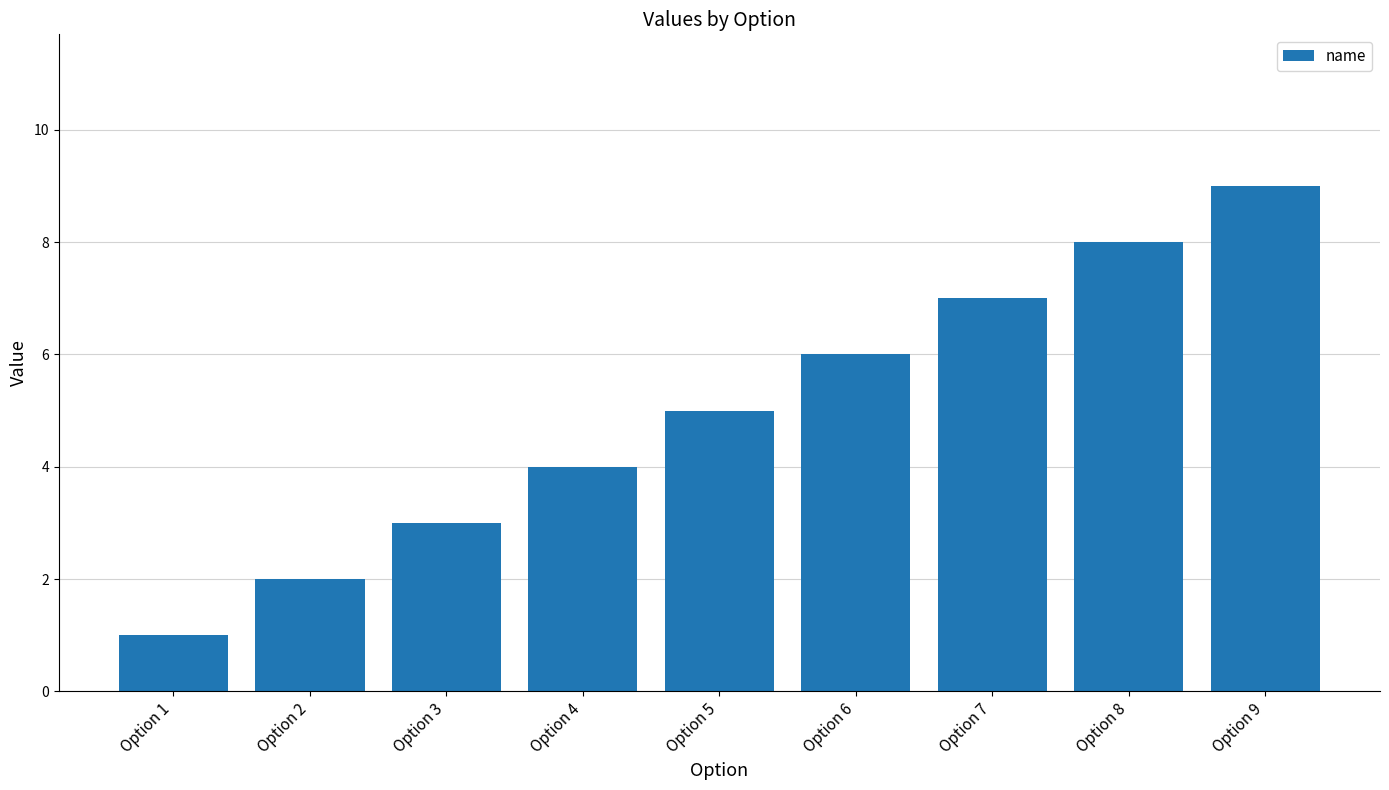

Is it true that the value at Option 7 is 7?

True